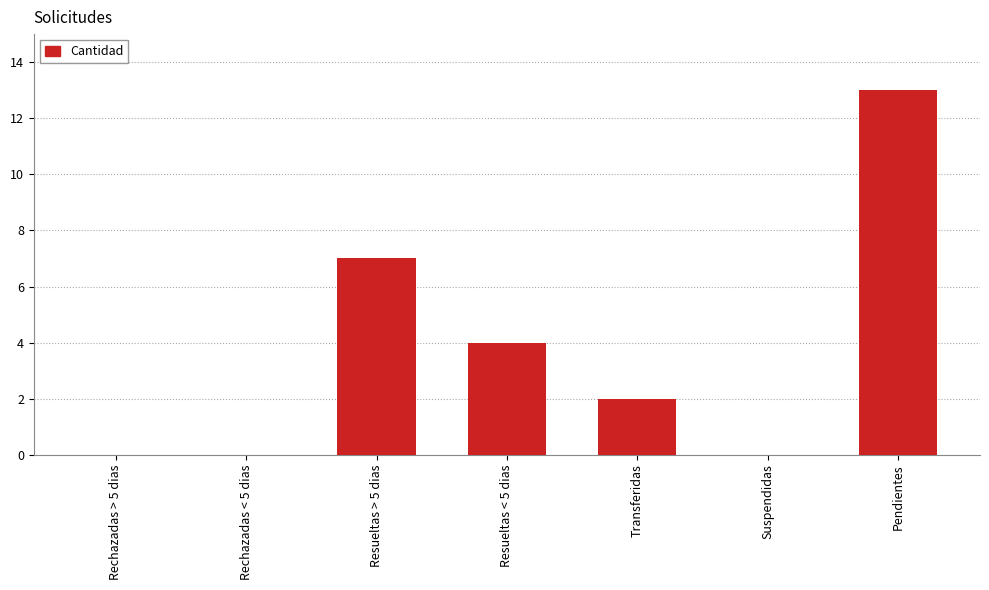

Where is the data nearest to the value 6?

Resueltas > 5 dias